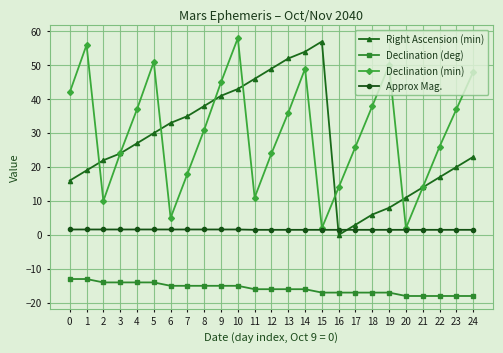

Is the value of Declination (deg) at 5 greater than the value of Right Ascension (min) at 11?

No